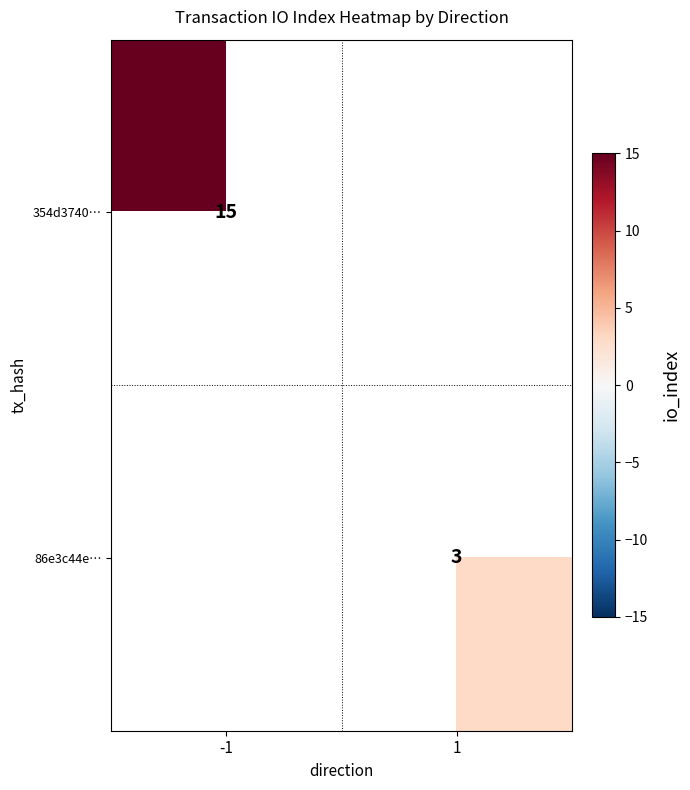

The value of 354d3740… at -1 is 15. True or false?

True